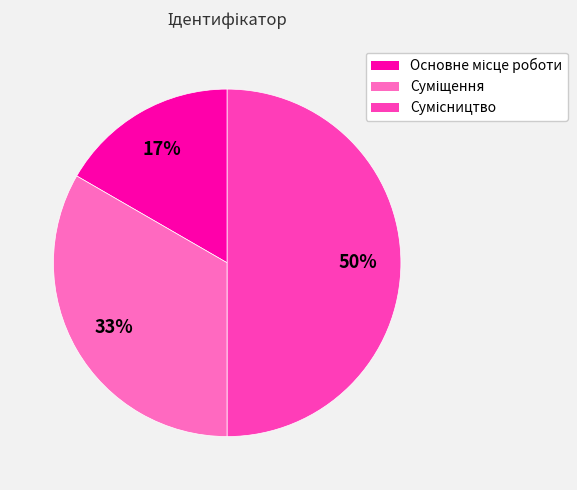

To the nearest percent, what is the difference between the largest and smallest slice percentages?

33%